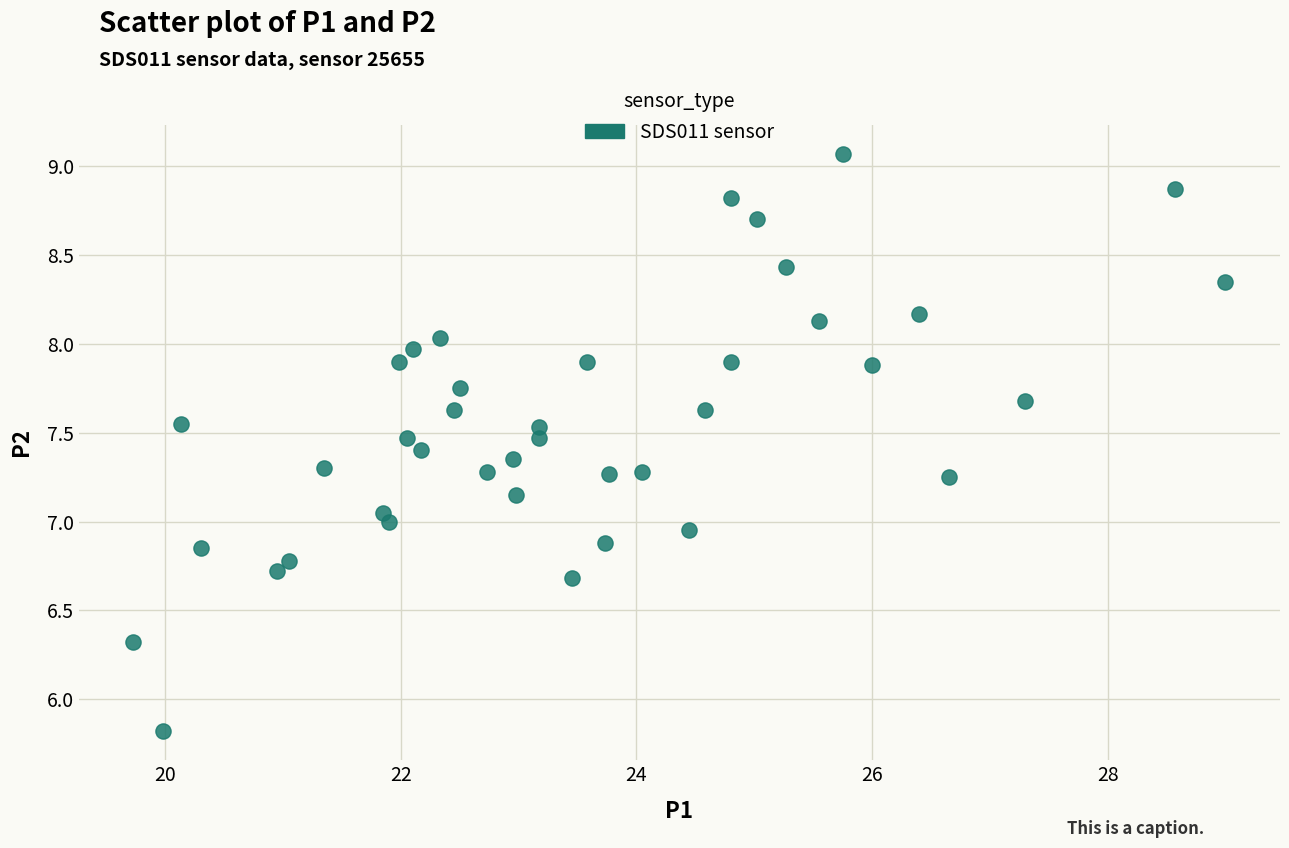

What is the range of X values (max minus min)?

9.3